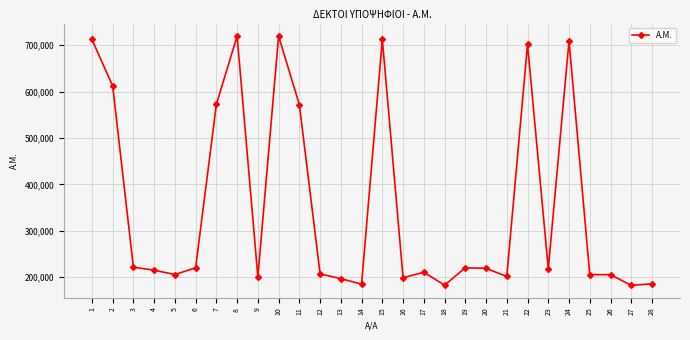

What is the greatest value displayed?

719464